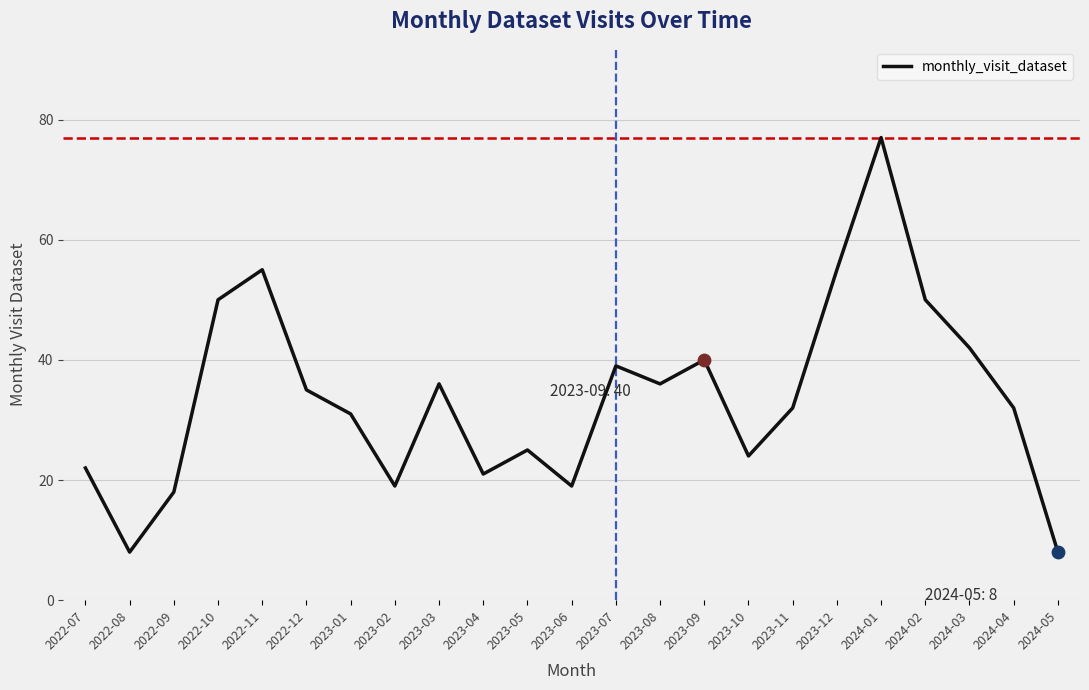

What is the change in value from 2022-10 to 2023-09?

-10